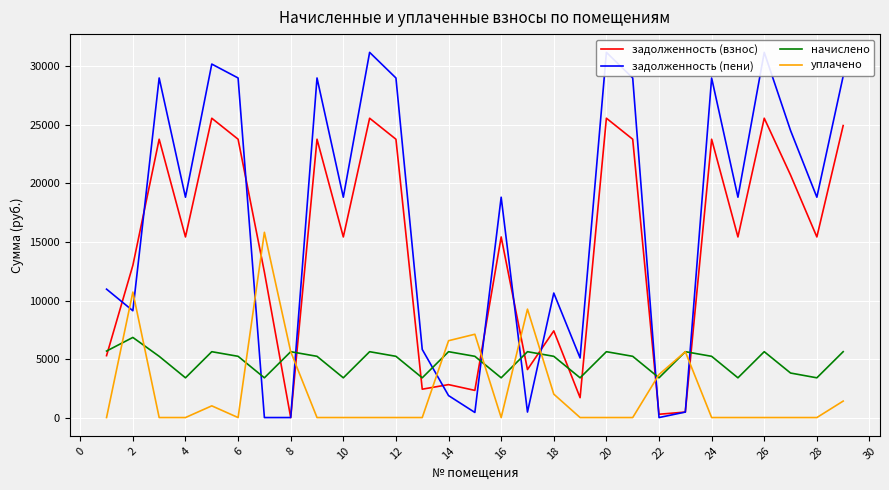

What is the highest value of the уплачено series?

15826.2